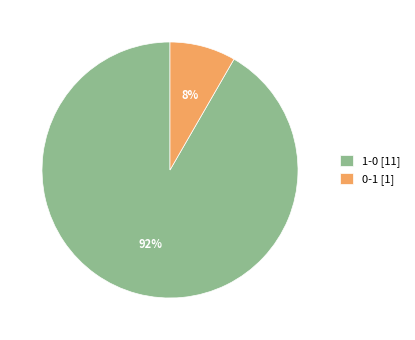

How many segments does this pie chart have?

2